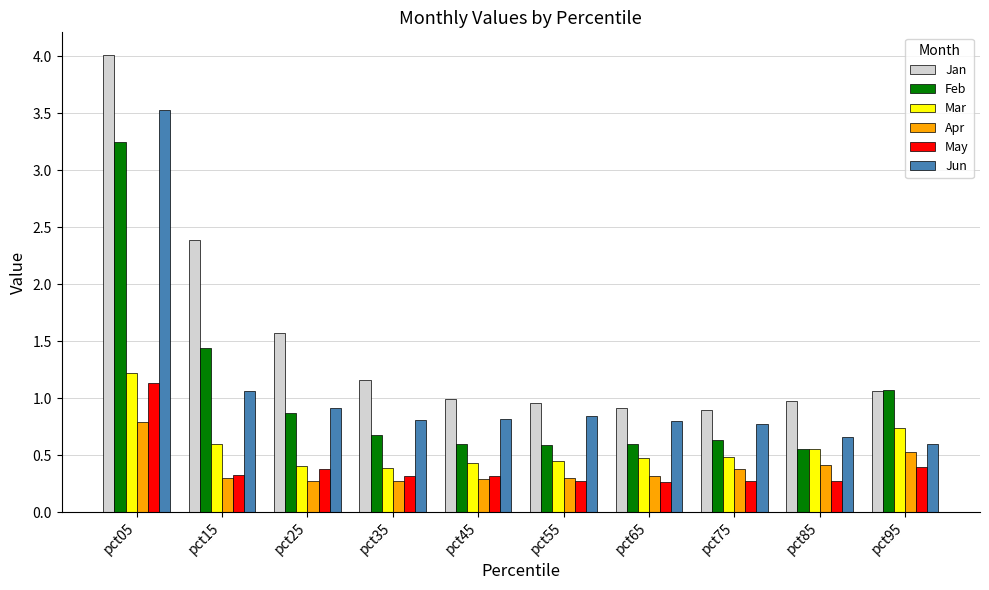

What is the difference between the maximum and minimum values in the Jan series?

3.1